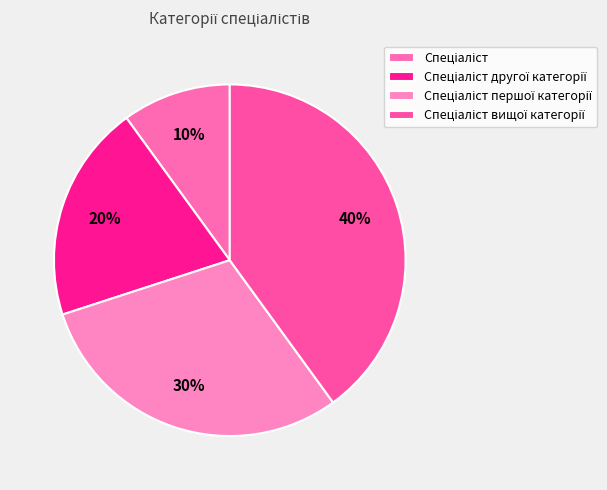

The Спеціаліст першої категорії slice represents 30% of the pie. True or false?

True